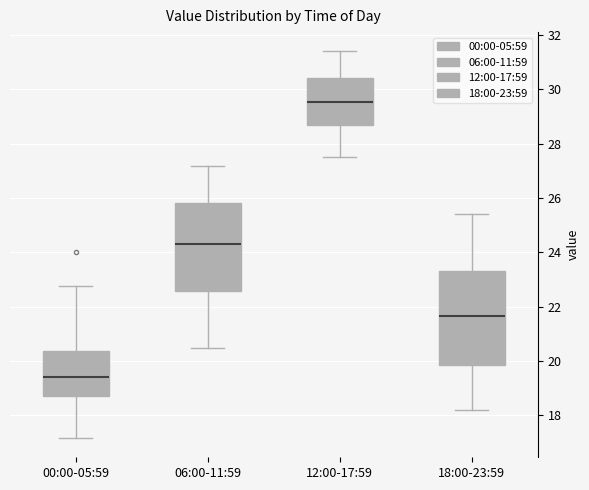

Reading left to right, read every box against the y-axis: the position of its median line, the range the box covers, and the ends of its whiskers. The values are not printed on the chart, so give them approximately, as read against the axis.

00:00-05:59: median 19.4, box 18.6 to 20.4, whiskers 17.2 to 22.8
06:00-11:59: median 24.4, box 22.6 to 25.8, whiskers 20.6 to 27.2
12:00-17:59: median 29.6, box 28.6 to 30.4, whiskers 27.6 to 31.4
18:00-23:59: median 21.6, box 19.8 to 23.4, whiskers 18.2 to 25.4